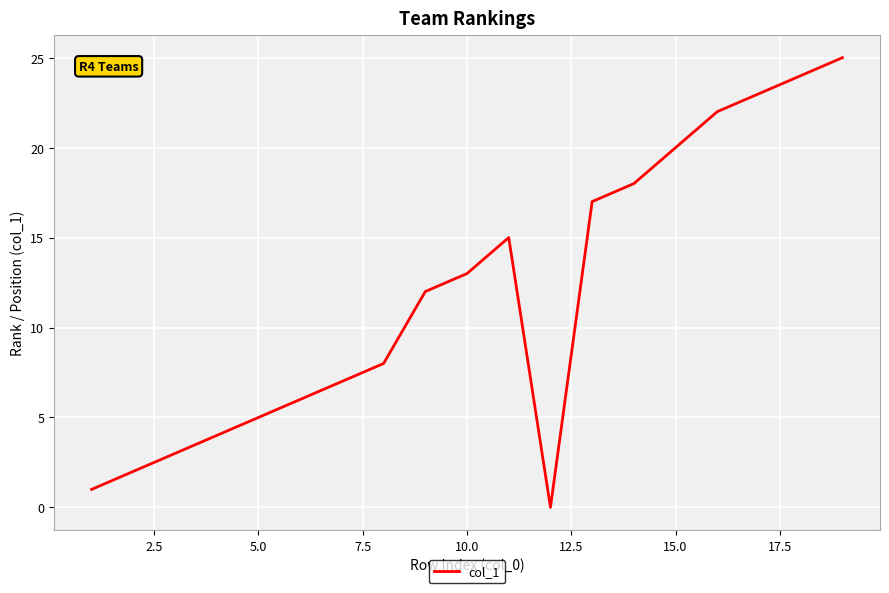

What is the difference between the maximum and minimum values?

25